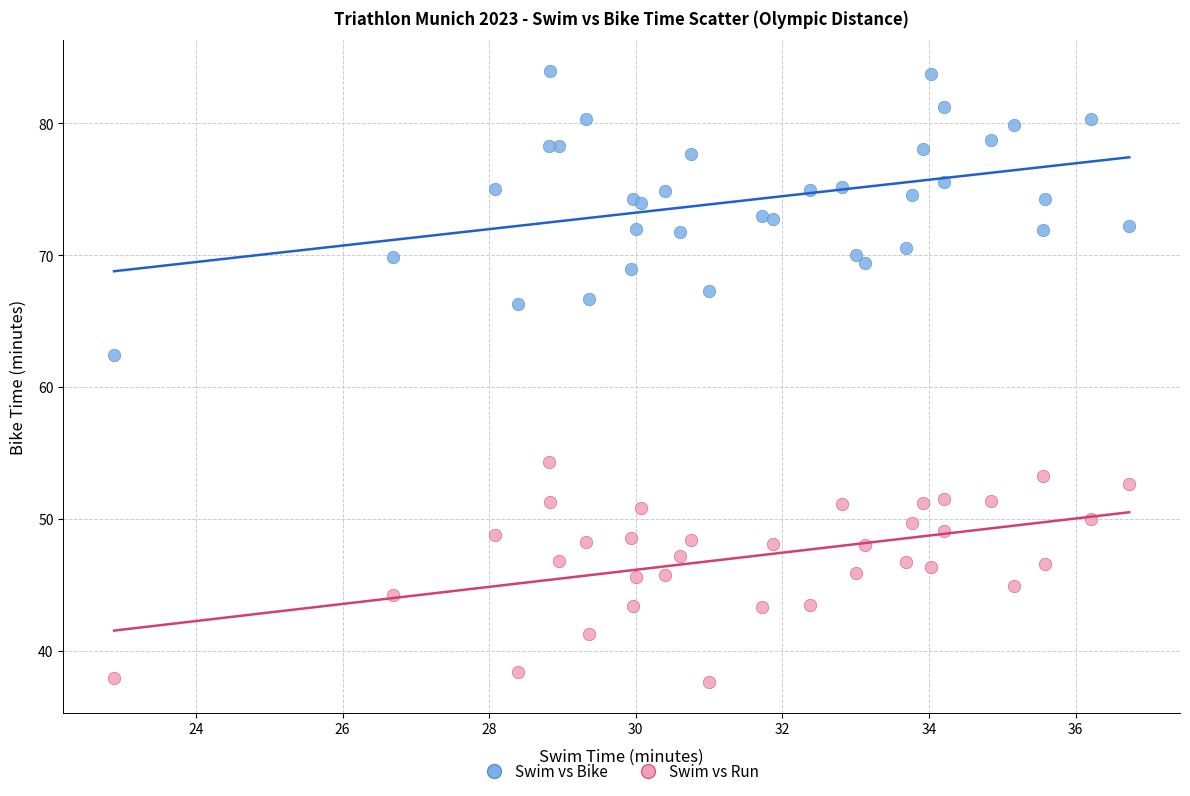

Which series contains the lowest Y value?

Swim vs Run